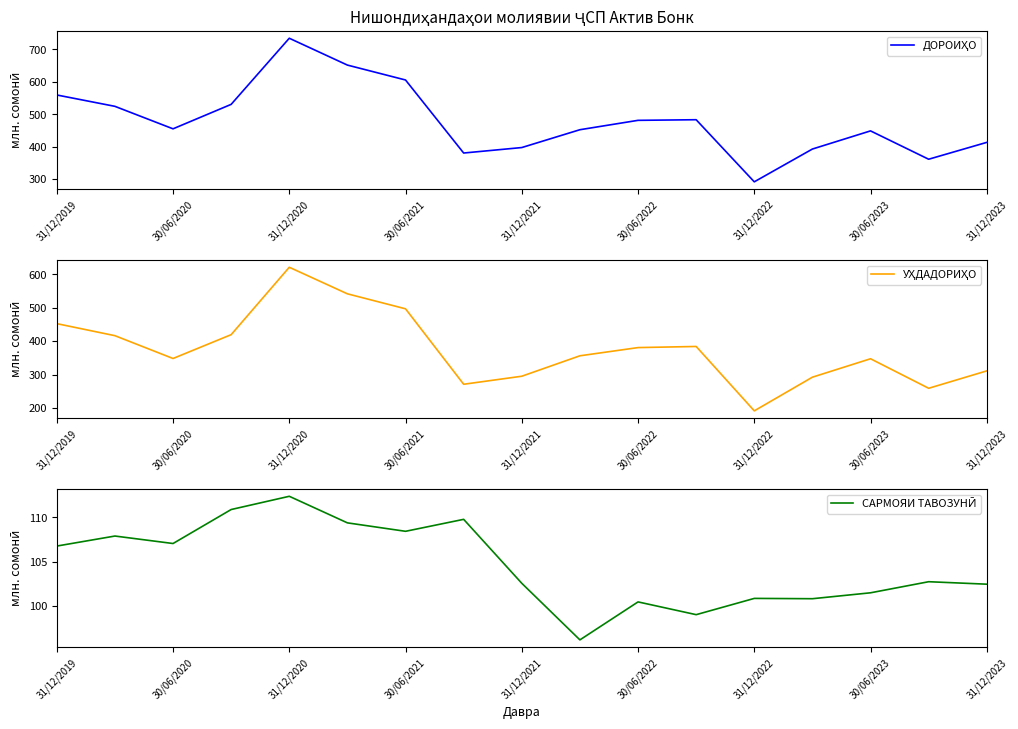

How many values in the УҲДАДОРИҲО series are below 356?

8